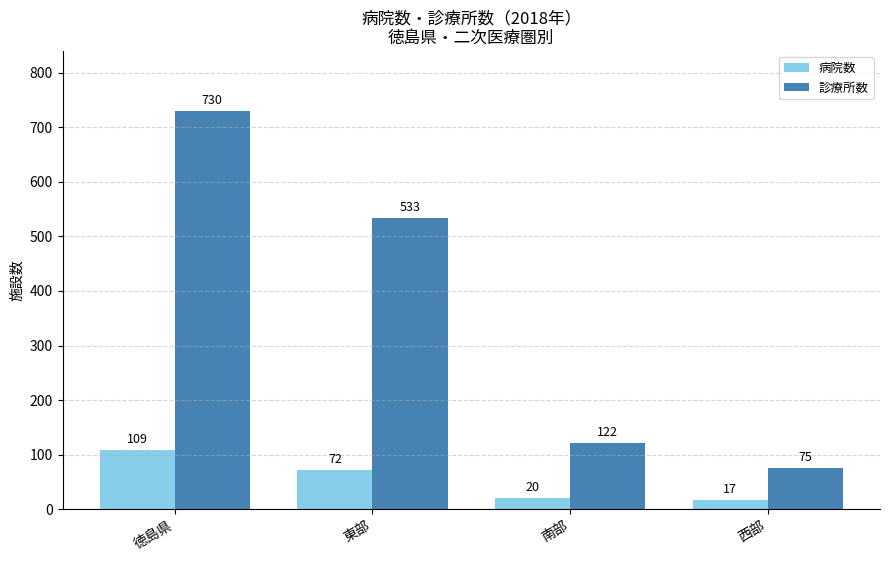

Does the chart contain stacked bars?

No